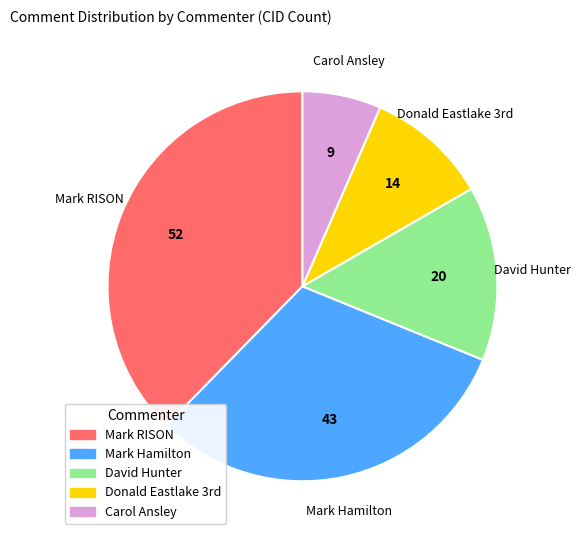

Which category has the biggest portion of the pie?

Mark RISON